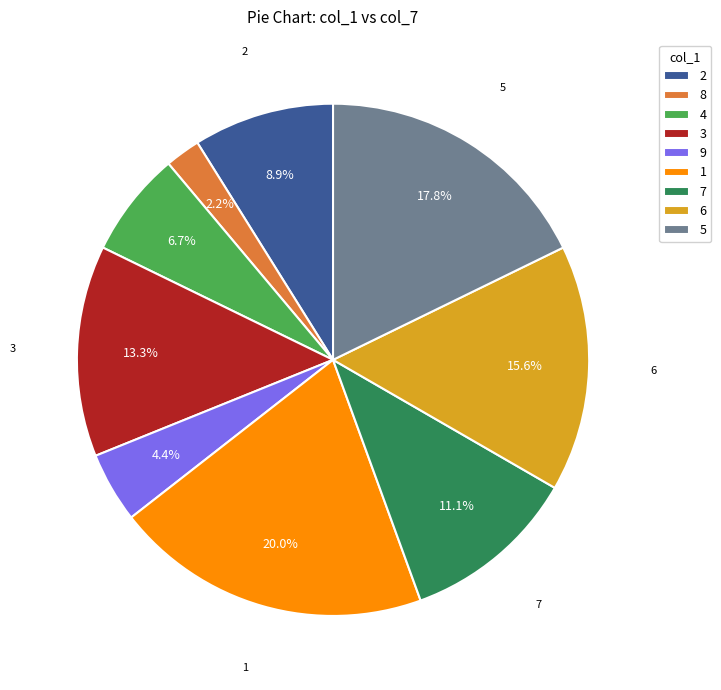

Rank the categories by value from highest to lowest.

1, 5, 6, 3, 7, 2, 4, 9, 8